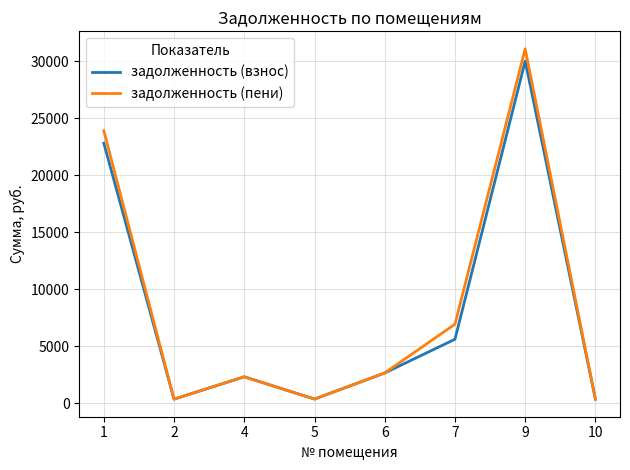

Where is the first local minimum for задолженность (пени)?

2